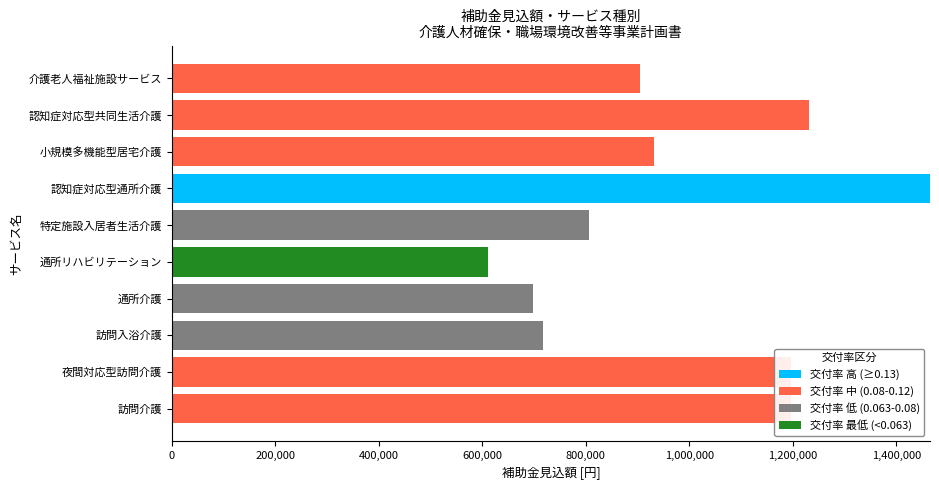

Reading left to right, what are all the values shown in this chart?

交付率 高 (≥0.13): 0	0	0	0	0	0	1465200	0	0	0
交付率 中 (0.08-0.12): 1197000	1197000	0	0	0	0	0	932400	1231700	904700
交付率 低 (0.063-0.08): 0	0	718200	697600	0	806600	0	0	0	0
交付率 最低 (<0.063): 0	0	0	0	610500	0	0	0	0	0